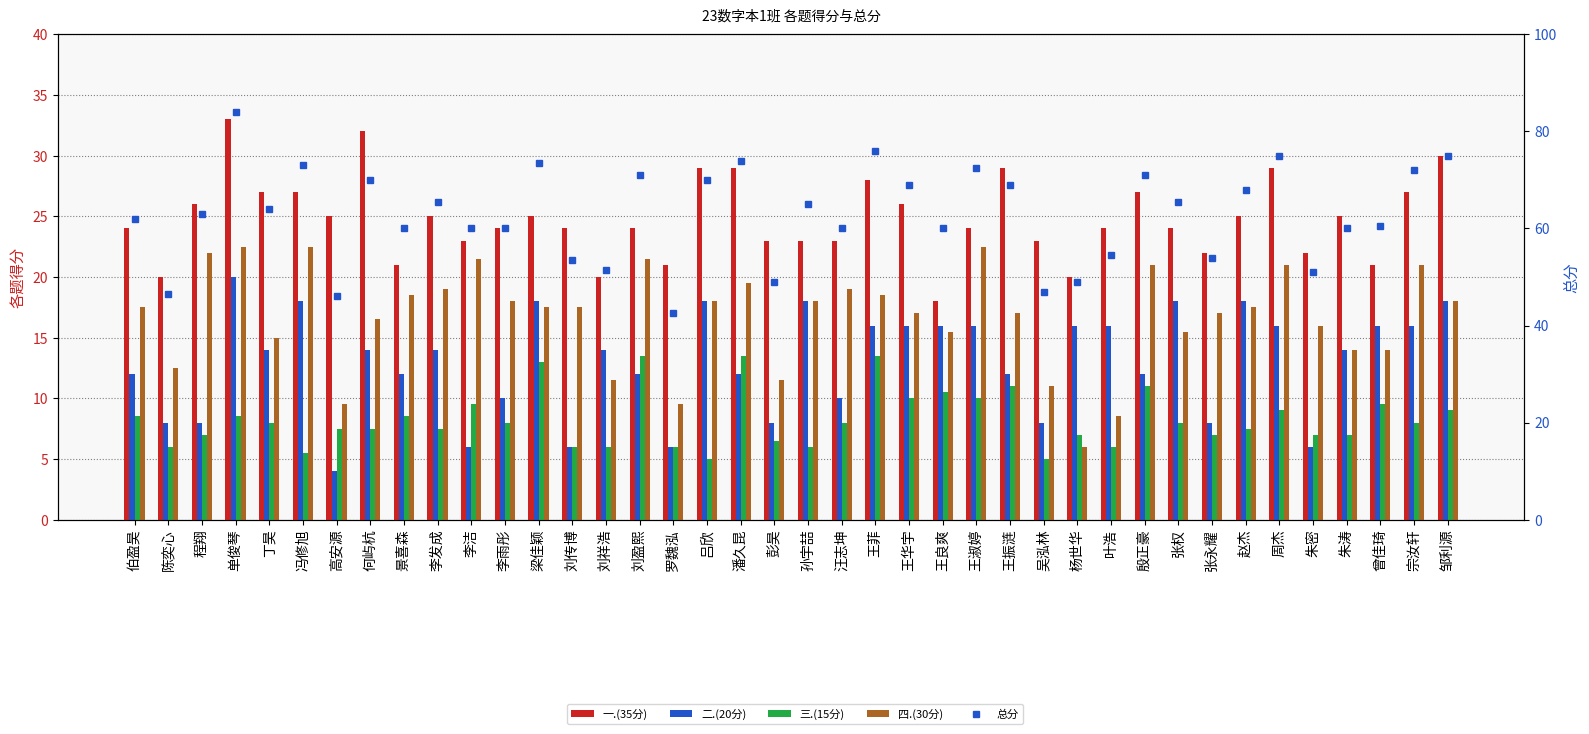

Where does the 总分 series first go above 64?

单俊琴